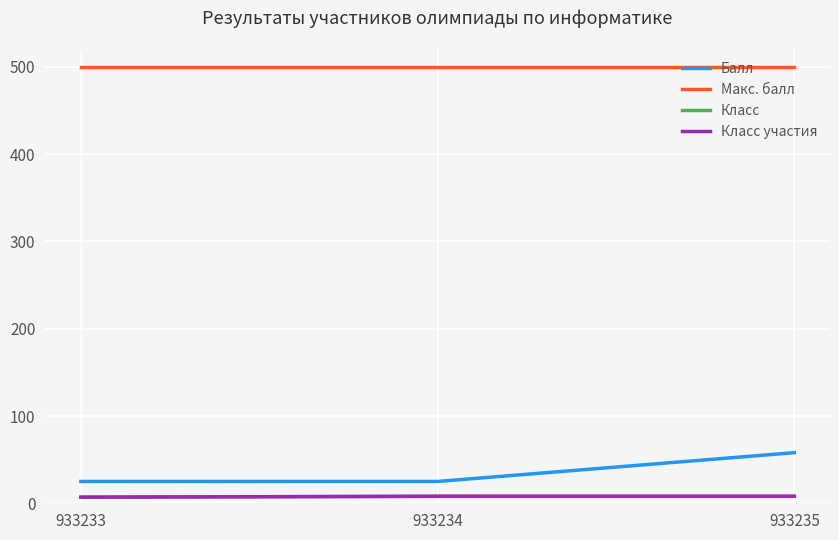

What is the highest value of the Балл series?

58